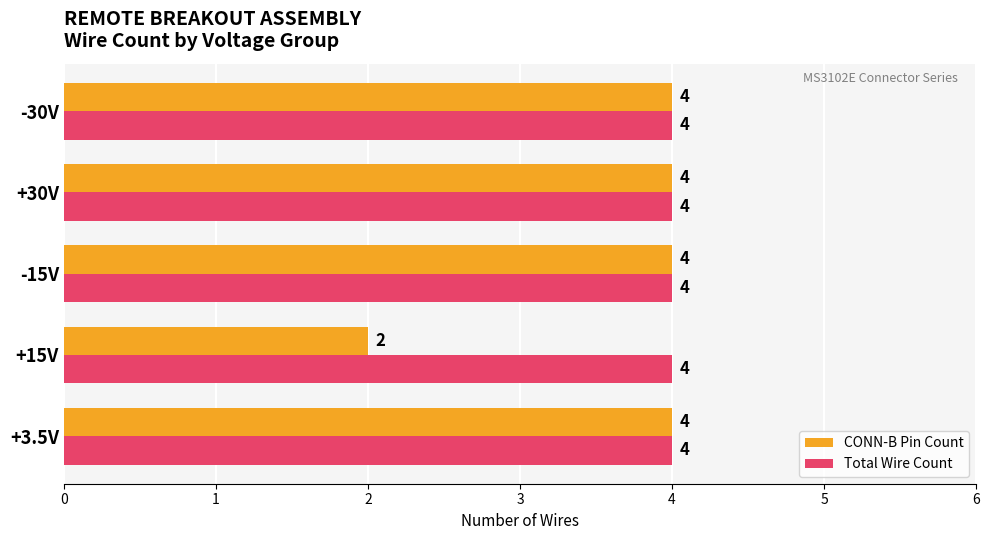

What is the average value of the Total Wire Count series?

4